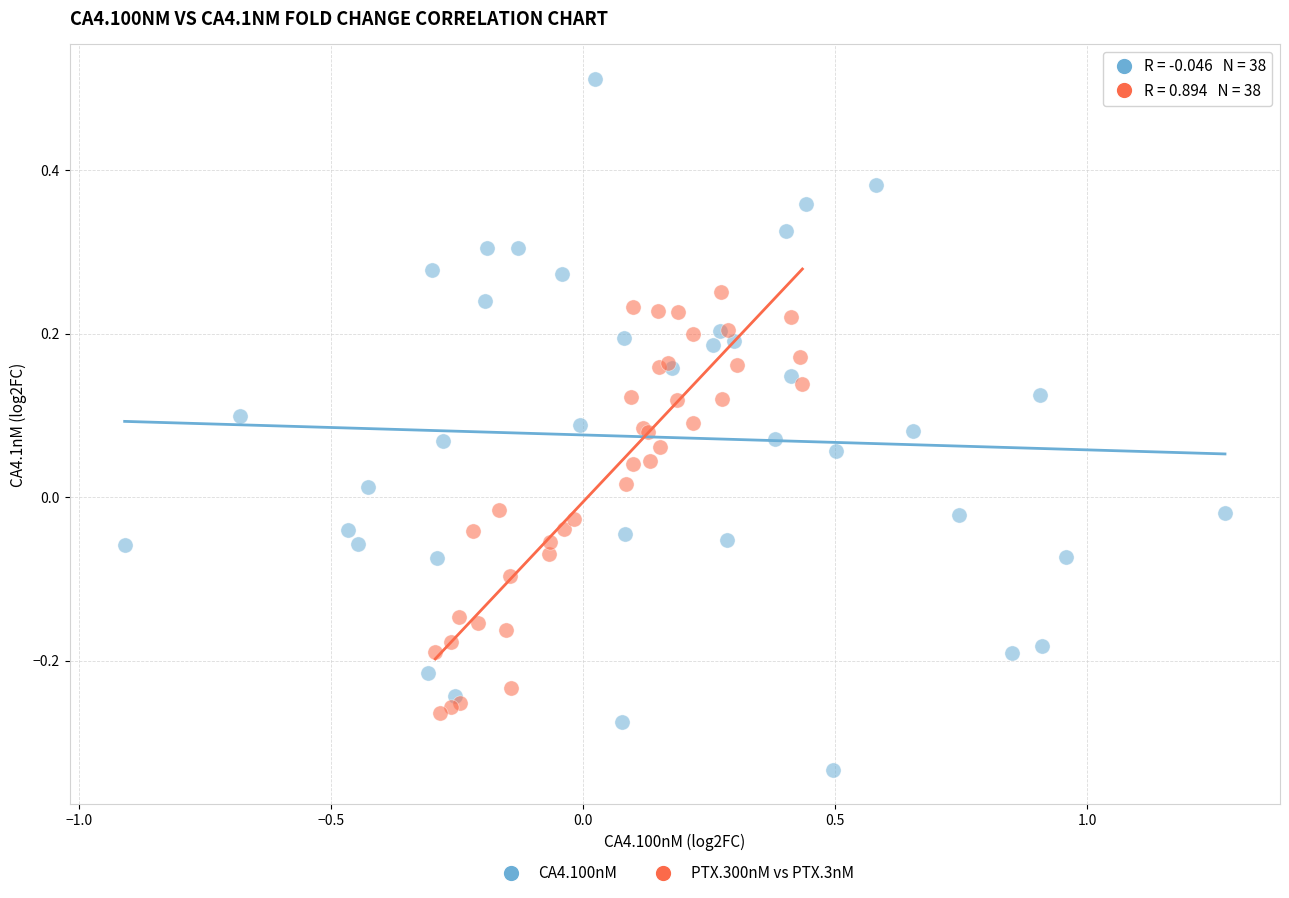

Which series has the widest spread of Y values?

CA4.100nM